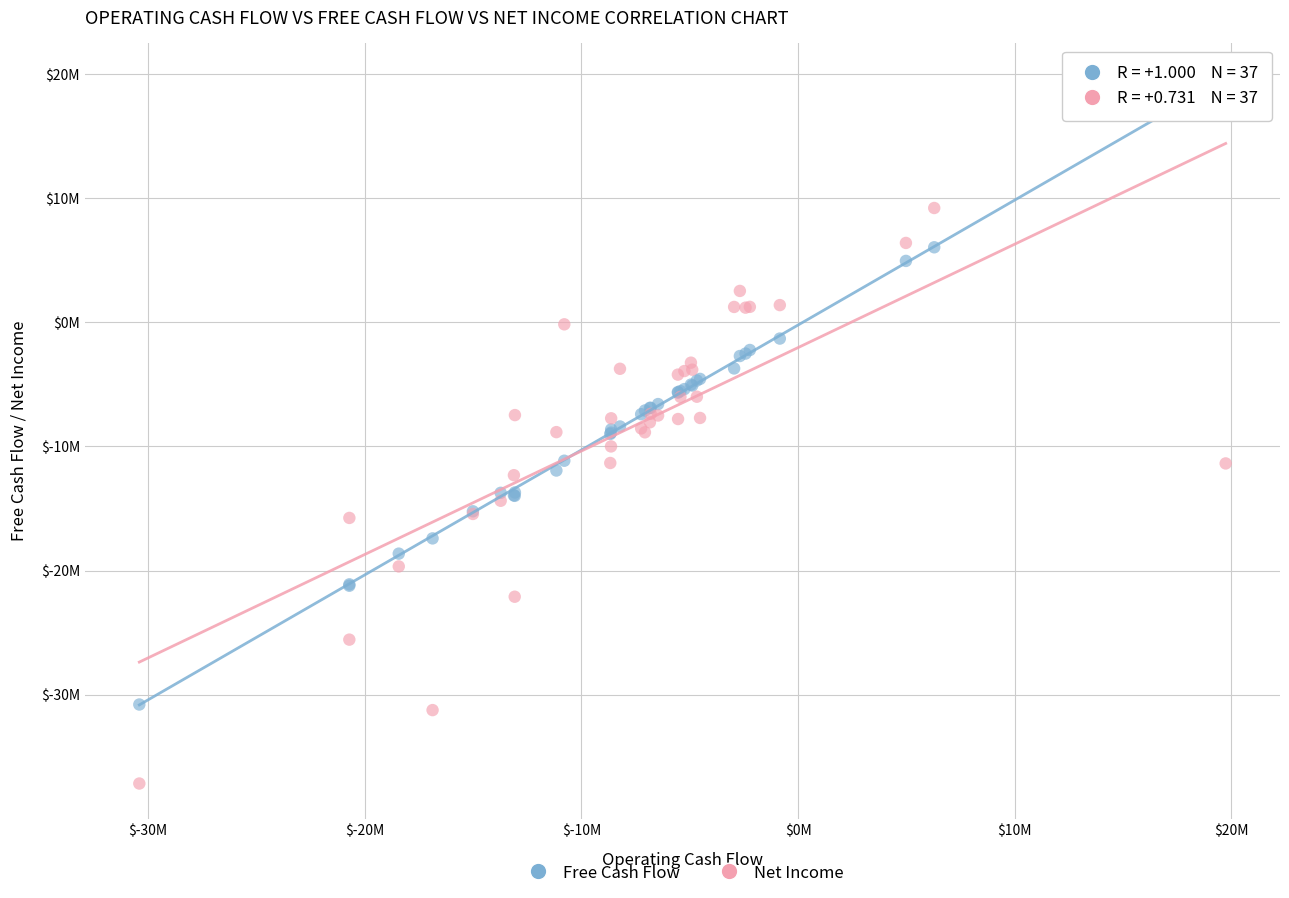

Which series contains the lowest Y value?

Net Income